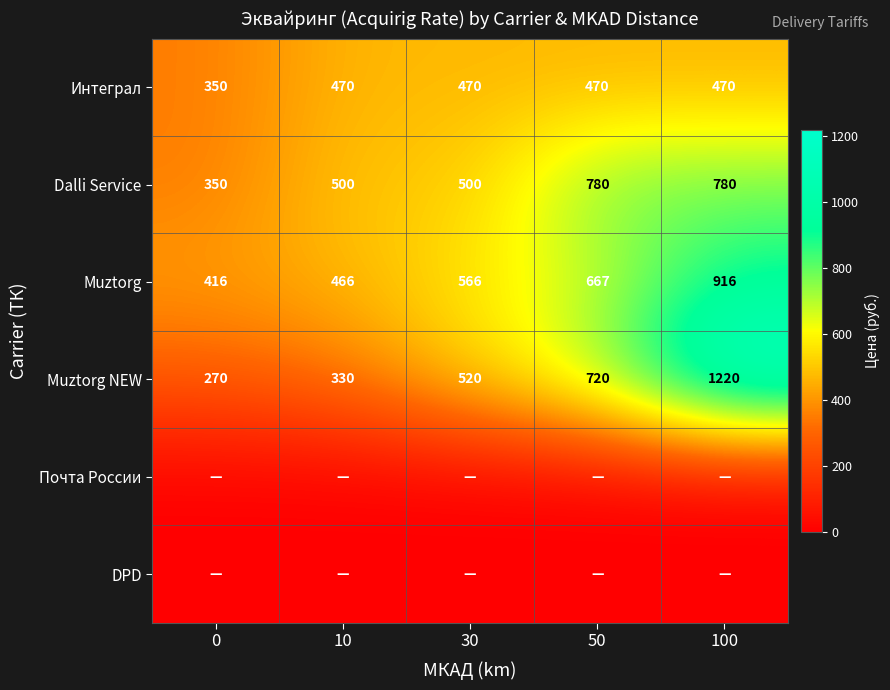

What is the lowest value of the Muztorg NEW series?

270